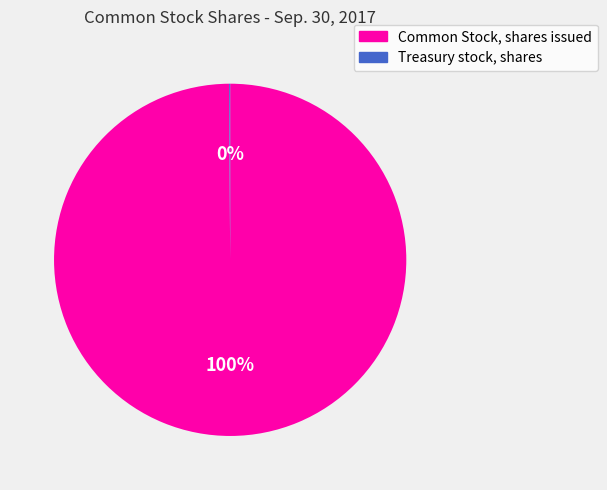

Is there a majority slice in this chart?

Yes